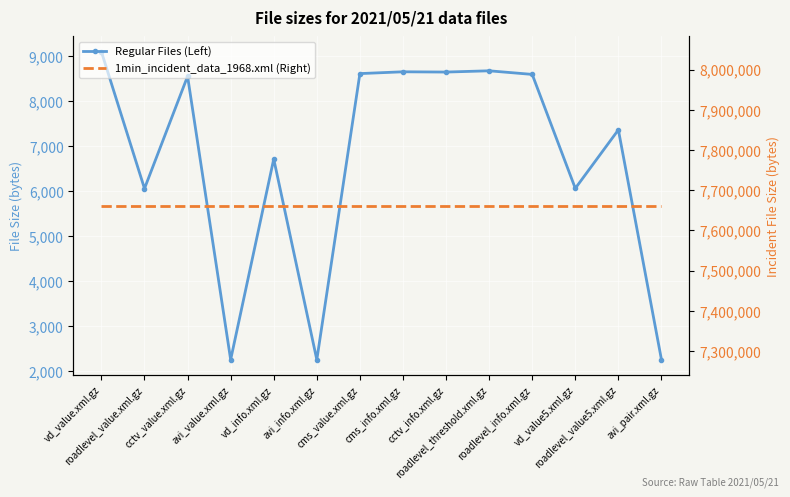

True or false: 1min_incident_data_1968.xml (Right) has a value of 12727643 at roadlevel_value5.xml.gz.

False